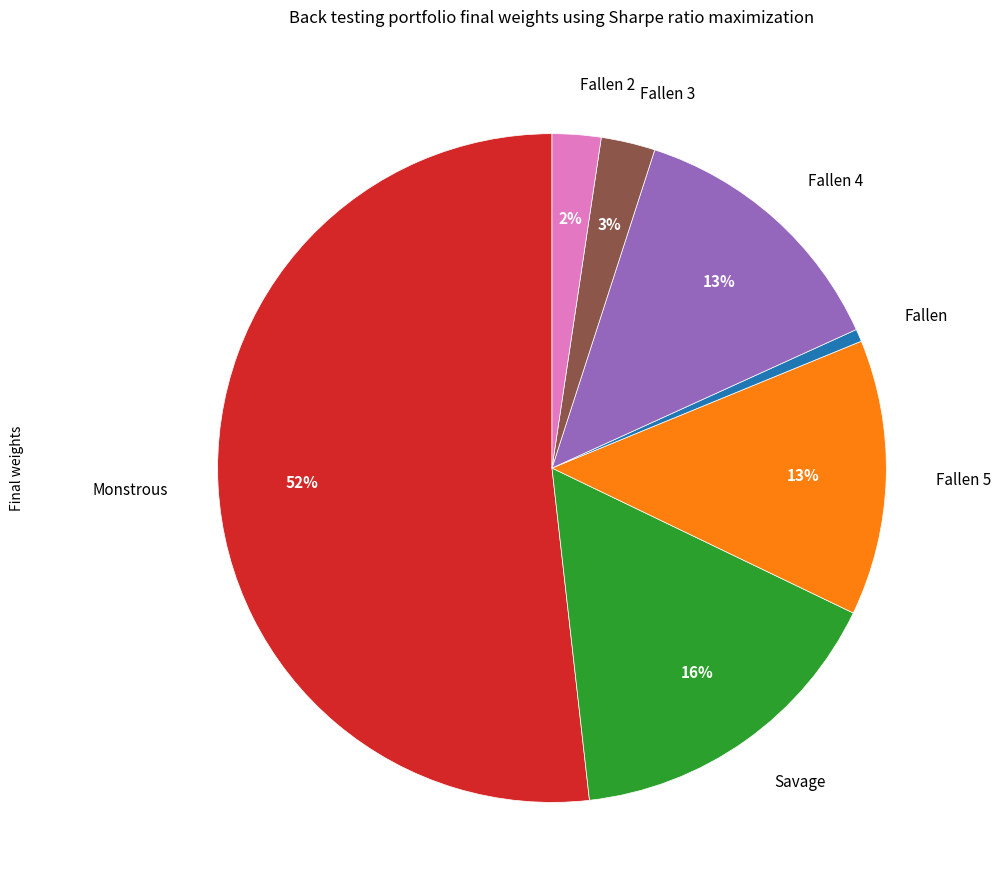

Which category has the biggest portion of the pie?

Monstrous